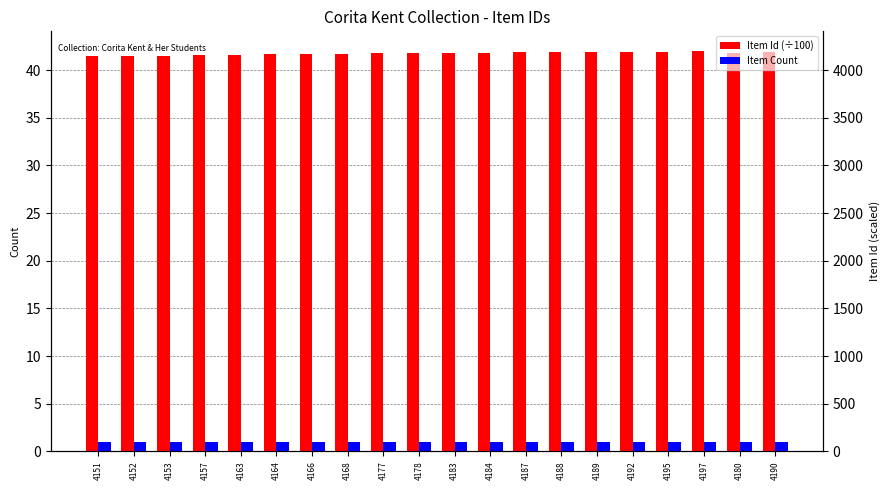

What is the average value of the Item Id (÷100) series?

41.8